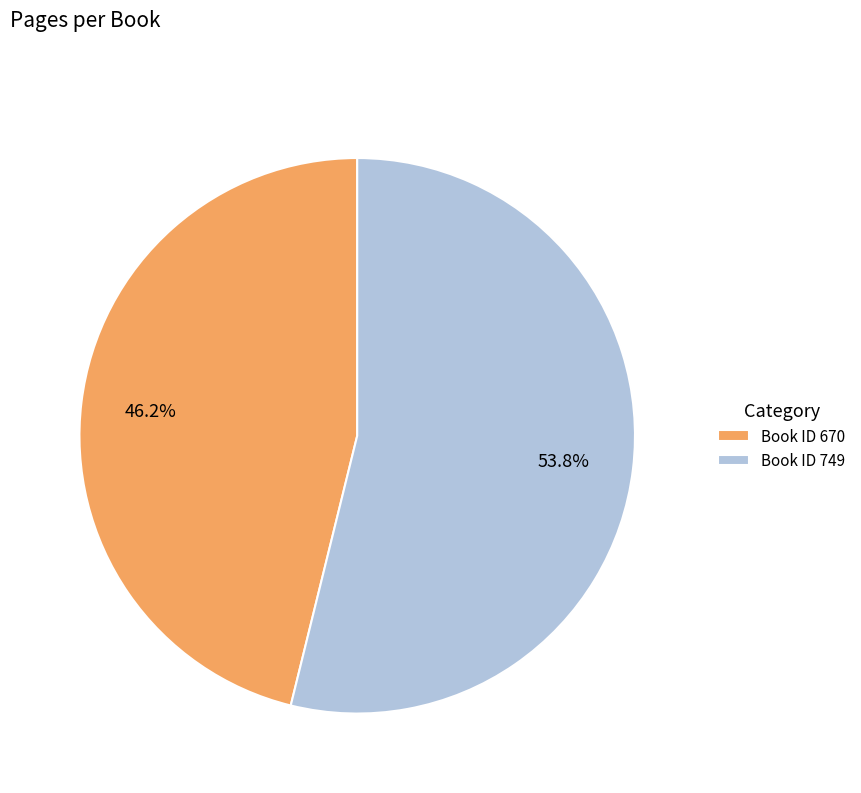

Count the number of slices in the pie.

2